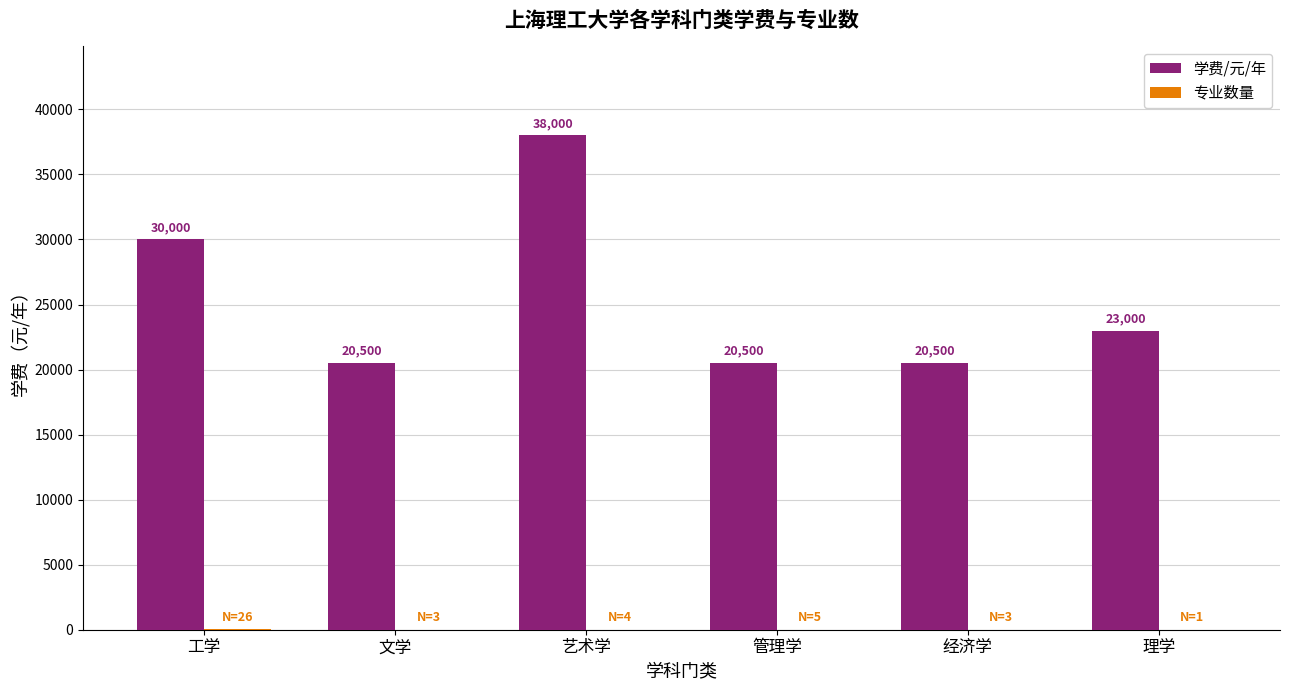

What is the sum of all 学费/元/年 values?

152500